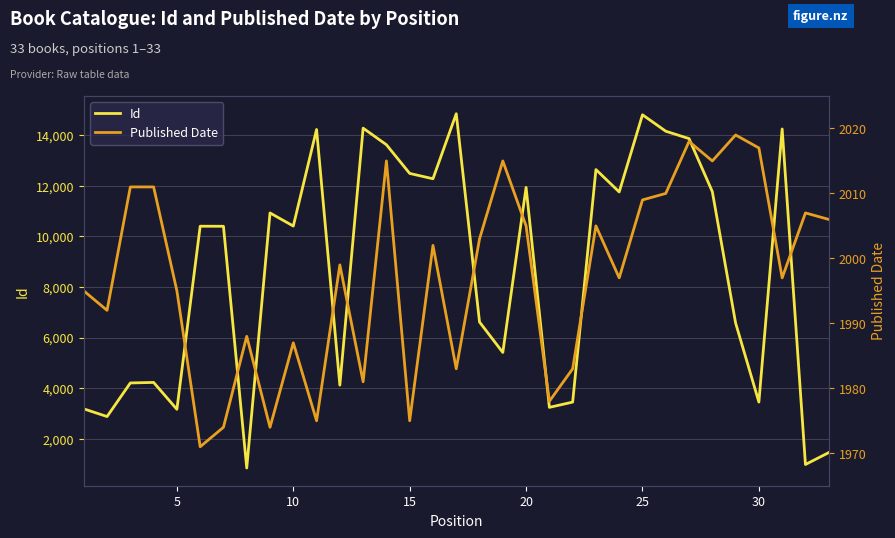

What is the minimum value for Id?

842